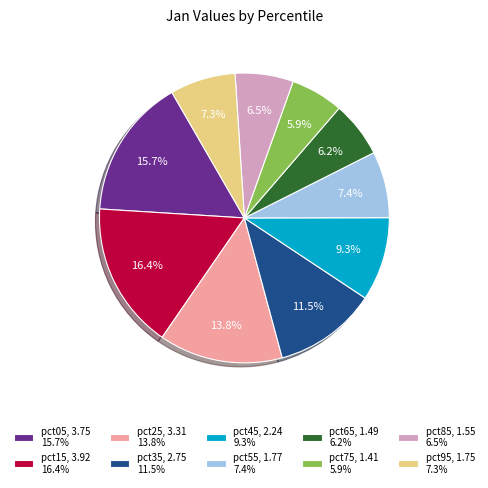

Is there any slice that represents more than half of the pie?

No